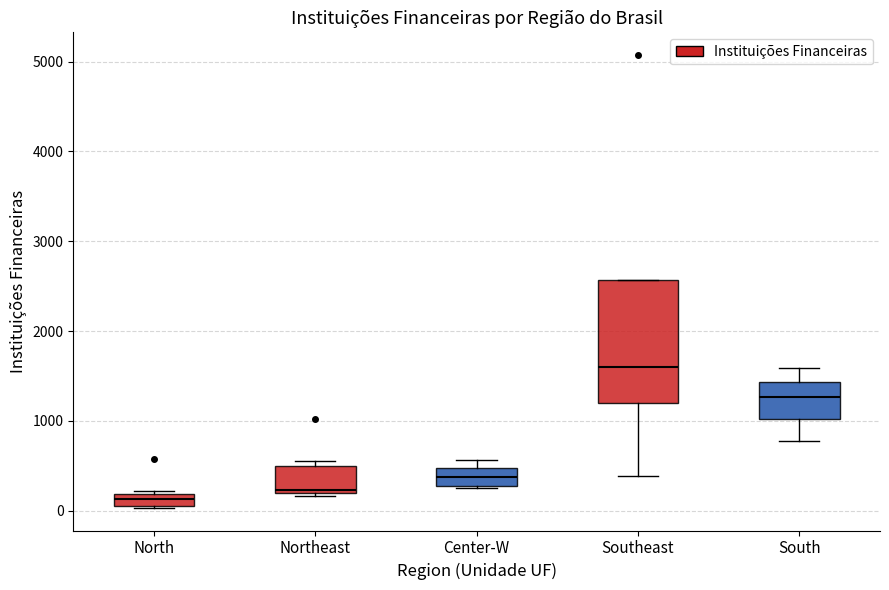

Where is the upper edge of the box for Northeast on the y-axis? The values are not printed on the chart, so give them approximately, as read against the axis.

500